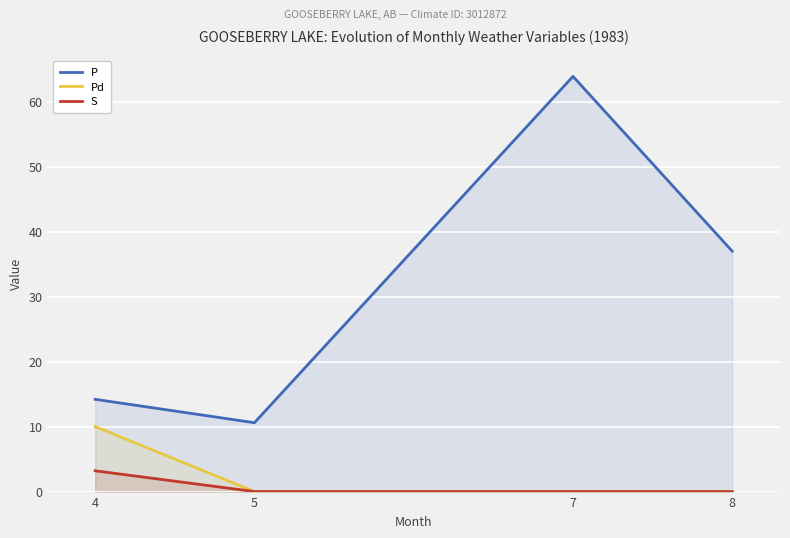

What is the highest value of the S series?

3.2